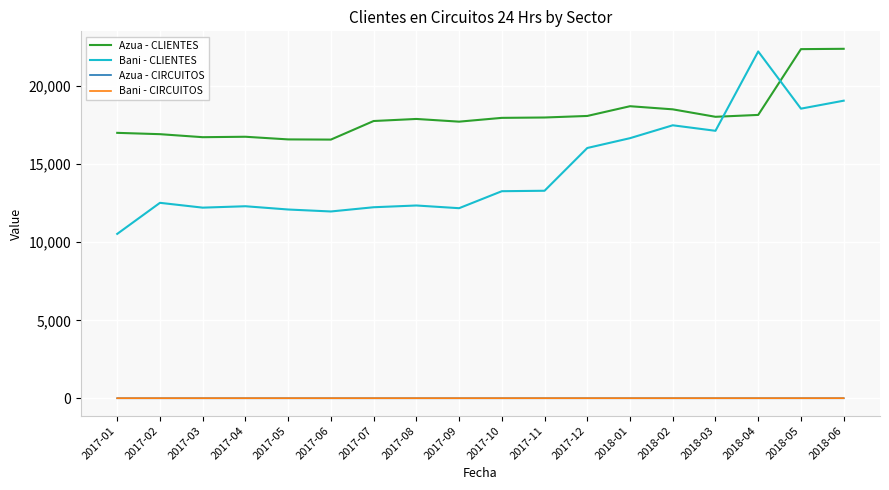

What is the total value across all series at 2018-06?

41476